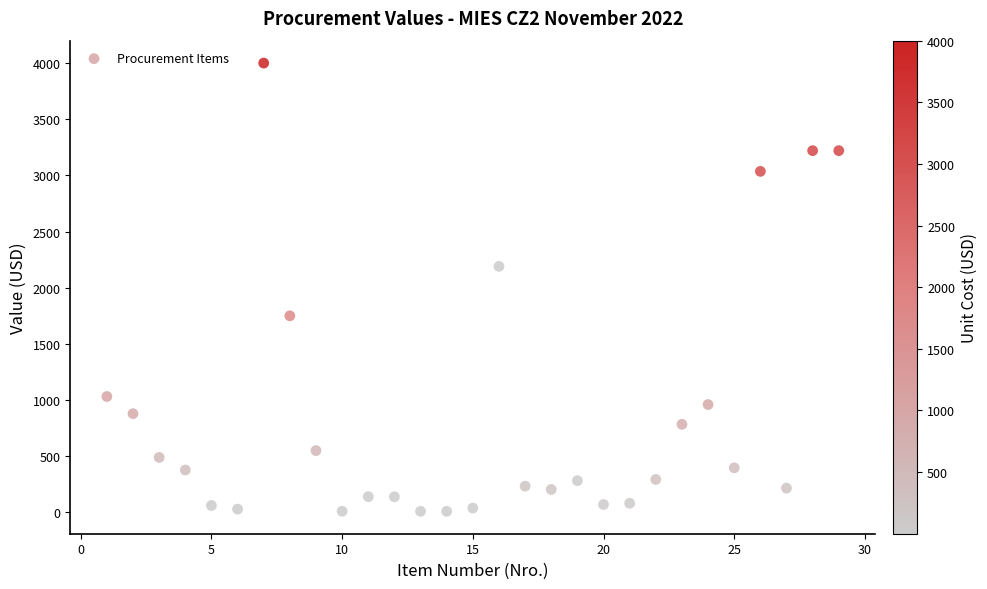

What Y value in the scatter plot is closest to 2004?

2190.0